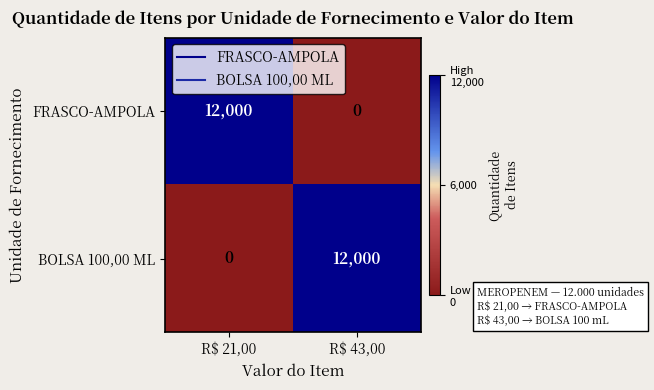

At R$ 43,00, list the series in order from largest to smallest.

BOLSA 100,00 ML, FRASCO-AMPOLA